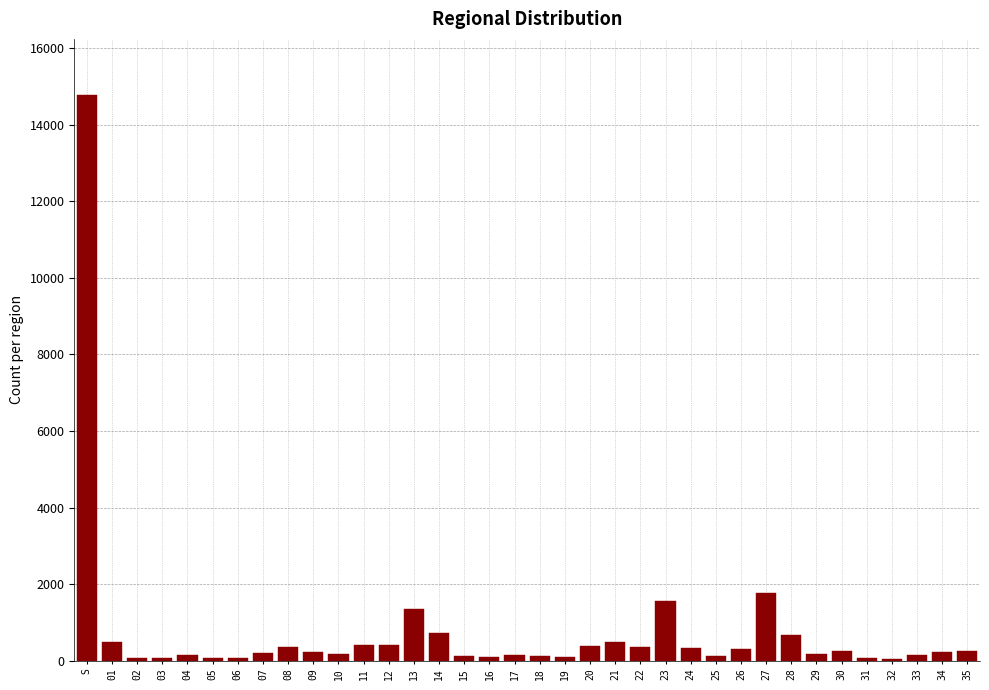

What is the sum of all values?

27274